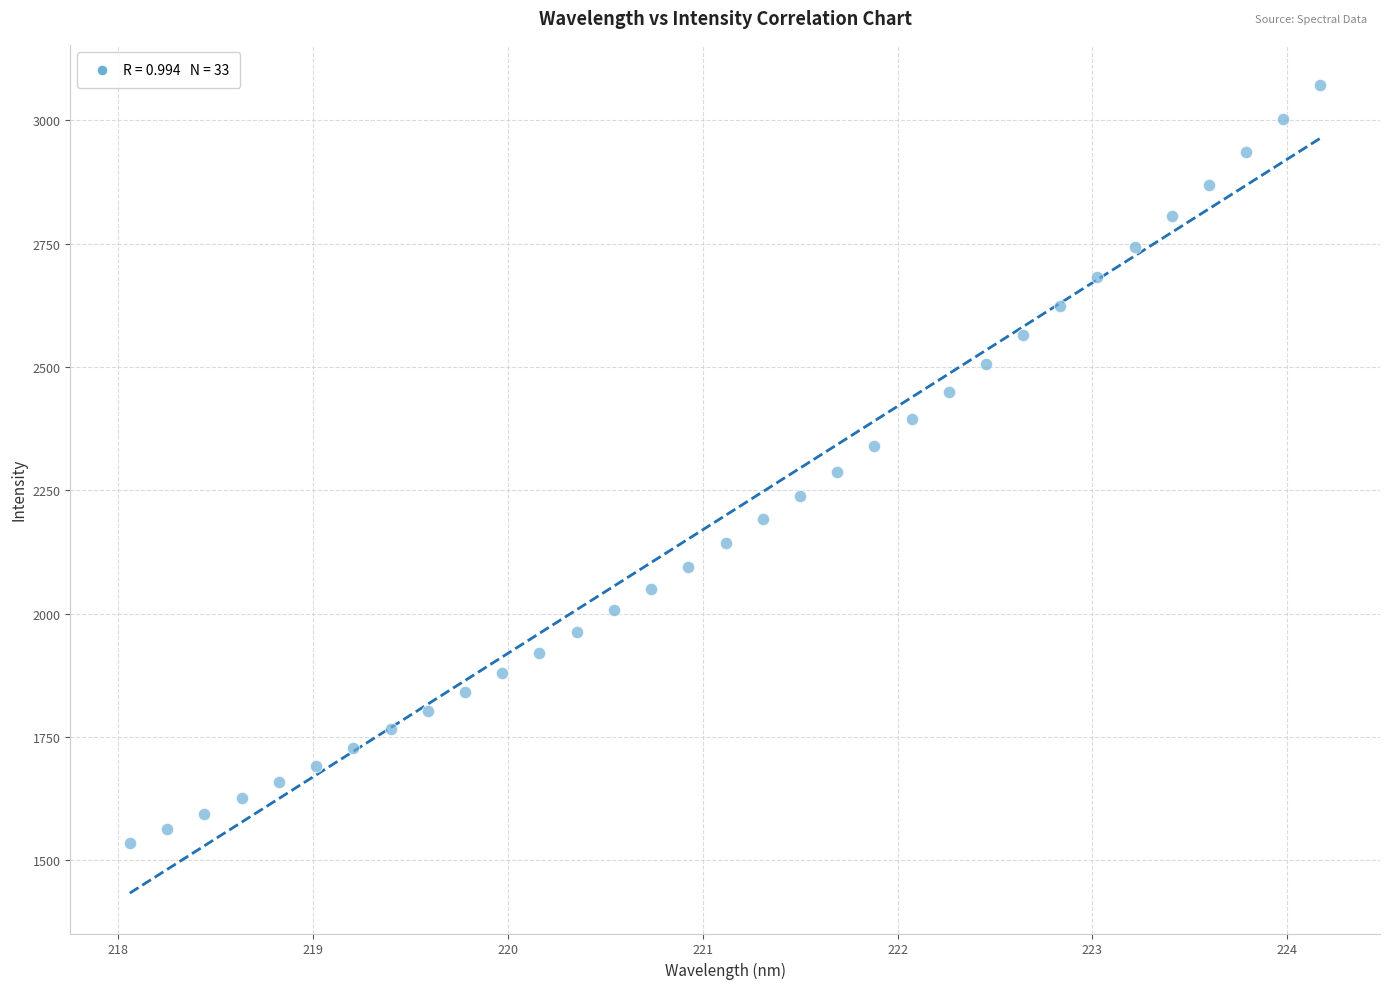

What is the range of Y values (max minus min)?

1536.5